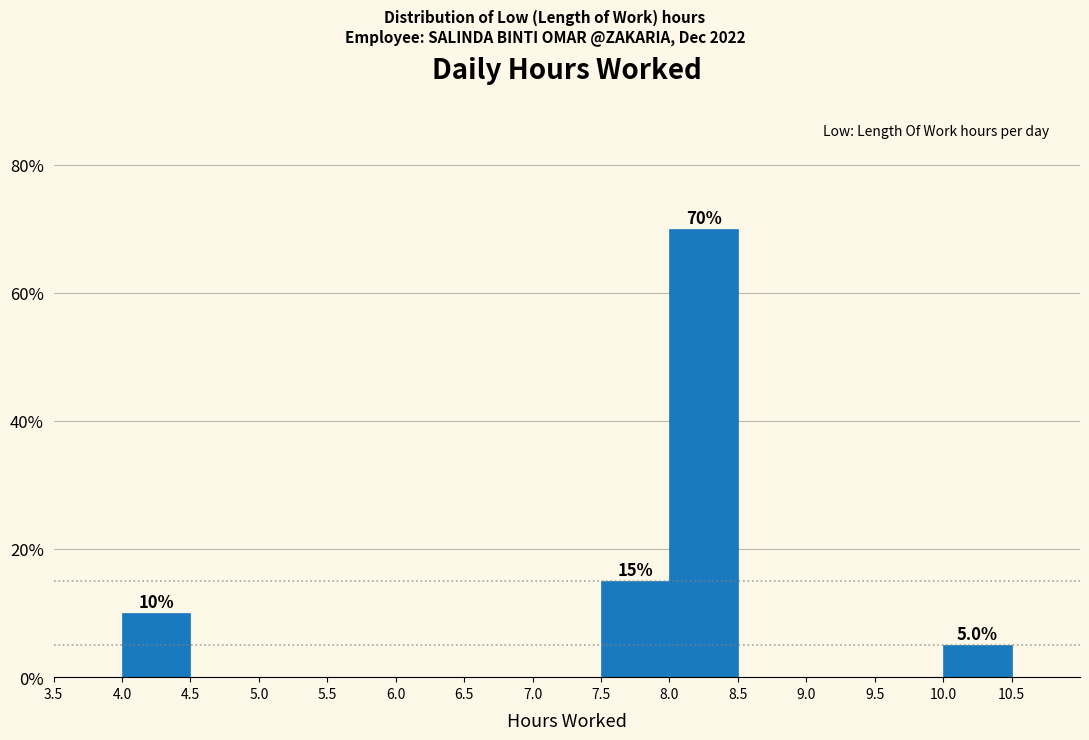

Over which range of the x-axis is the bar tallest?

8.0 to 8.5